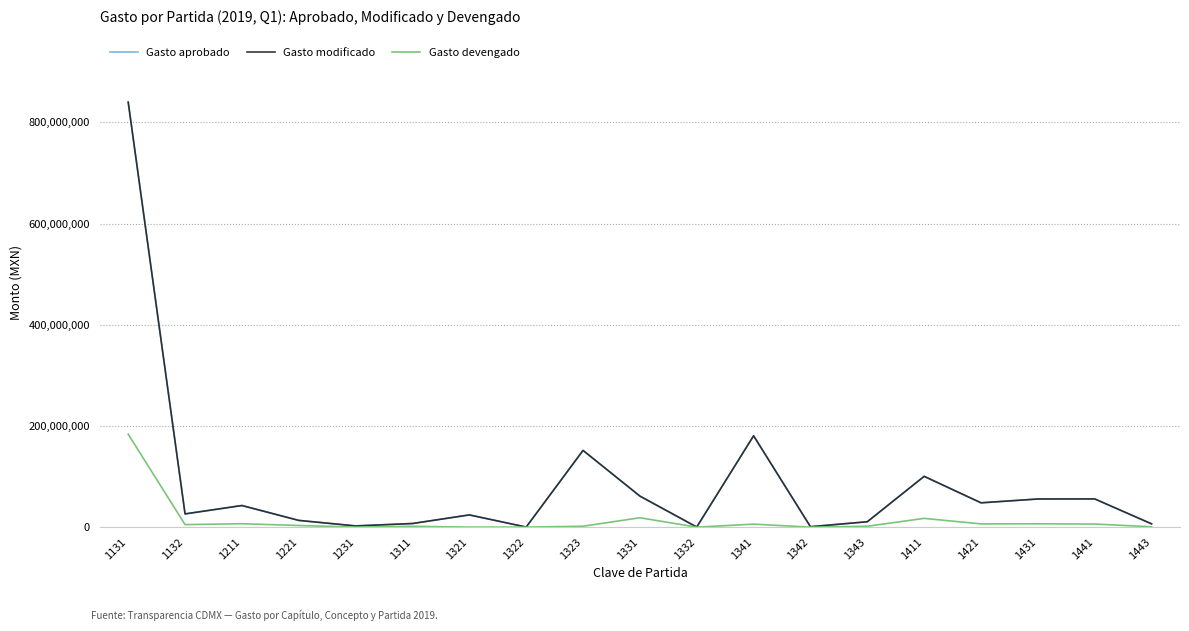

What is the difference between the highest and lowest values at 1131?

656367526.4